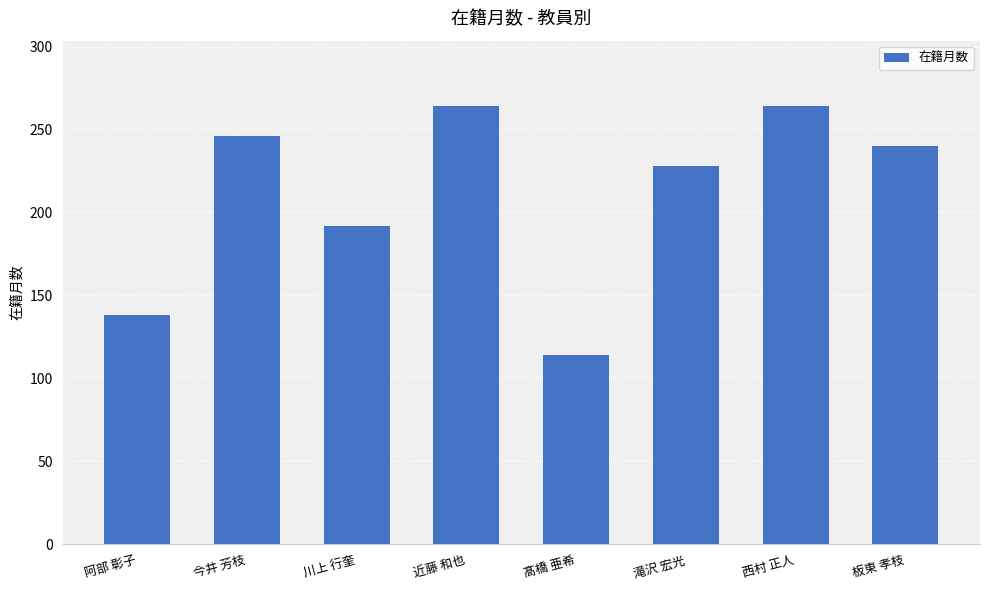

How many values are below 240?

4